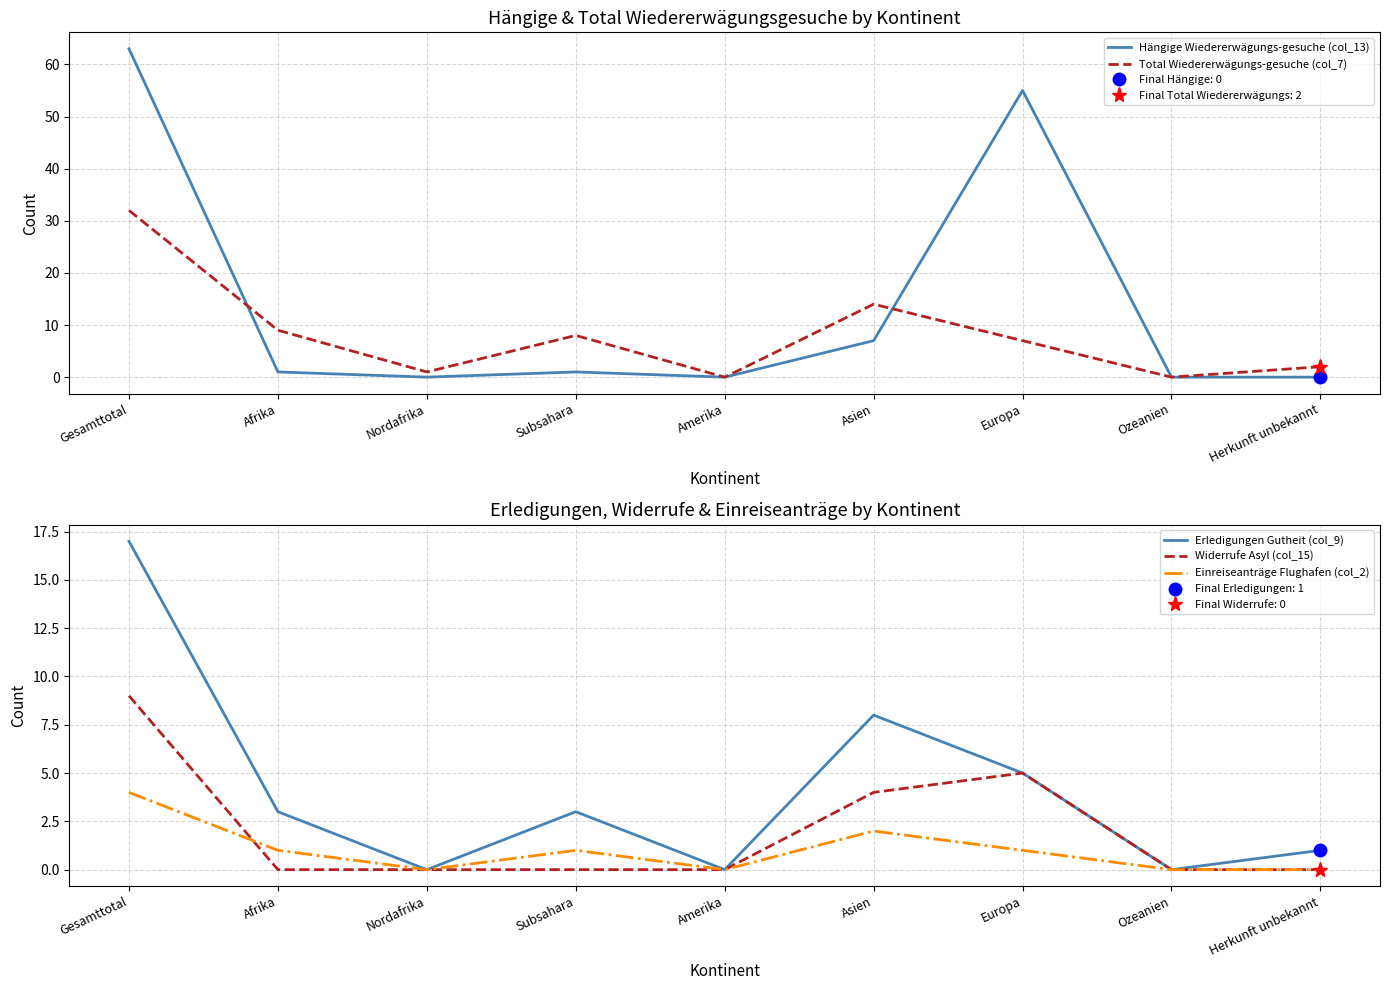

True or false: Hängige Wiedererwägungs-gesuche (col_13) and Widerrufe Asyl (col_15) cross at least once.

False